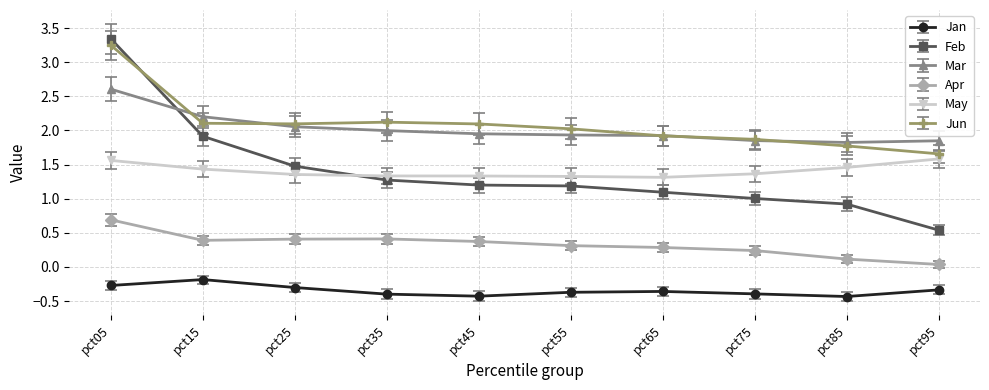

How many lines are shown in the chart?

6